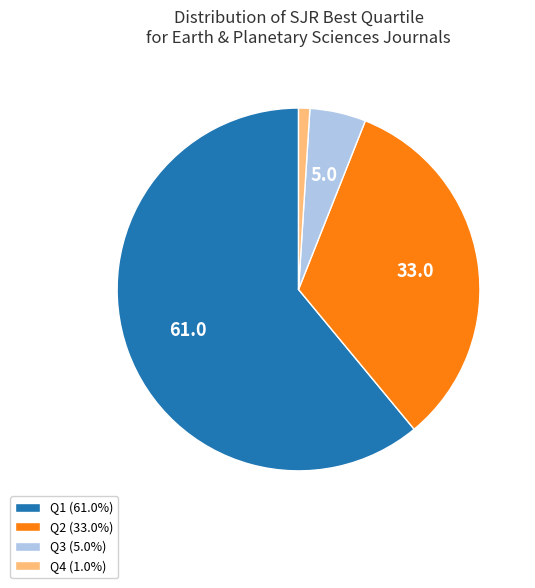

Combined, do Q1 (61.0%) and Q2 (33.0%) account for over 50%?

Yes